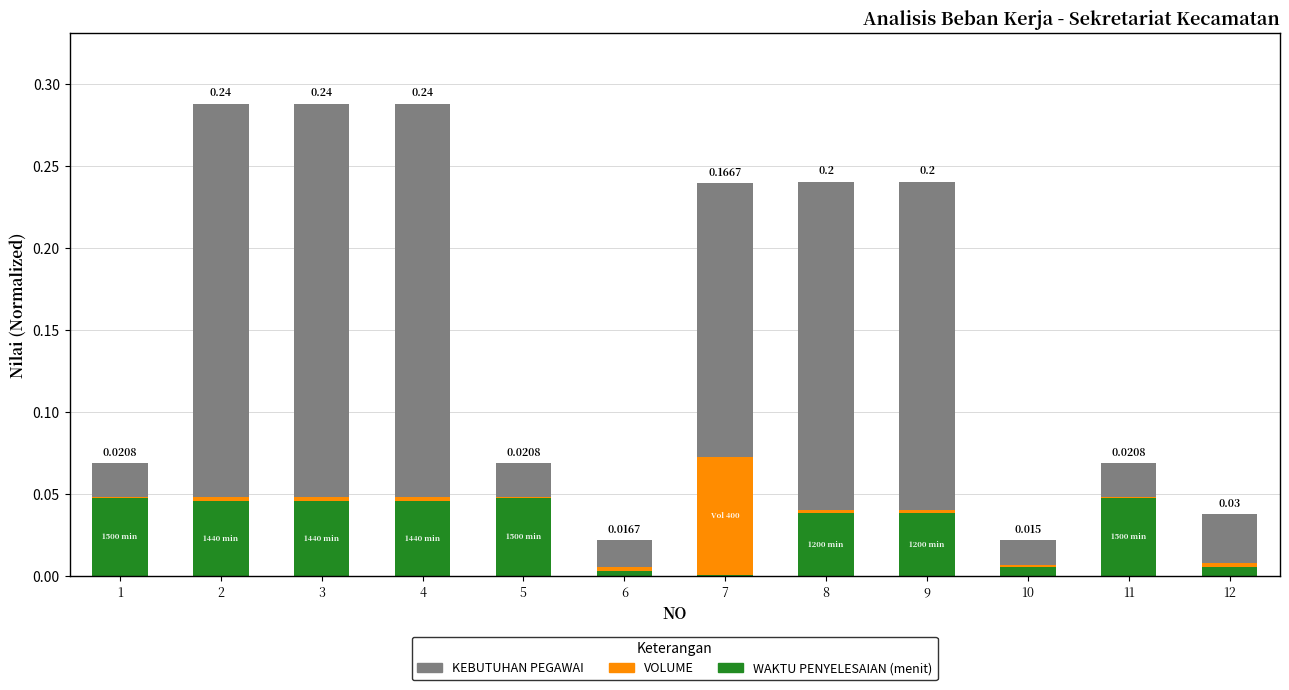

At which label is WAKTU PENYELESAIAN (menit) closest to 0?

7